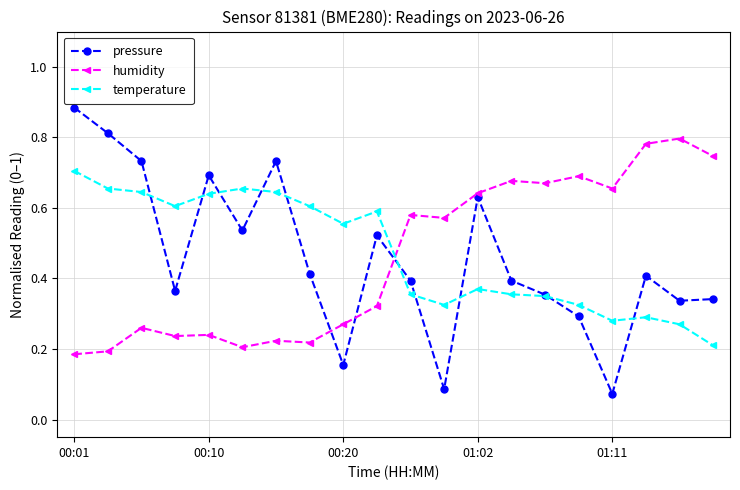

At how many categories does at least one series exceed 0?

20